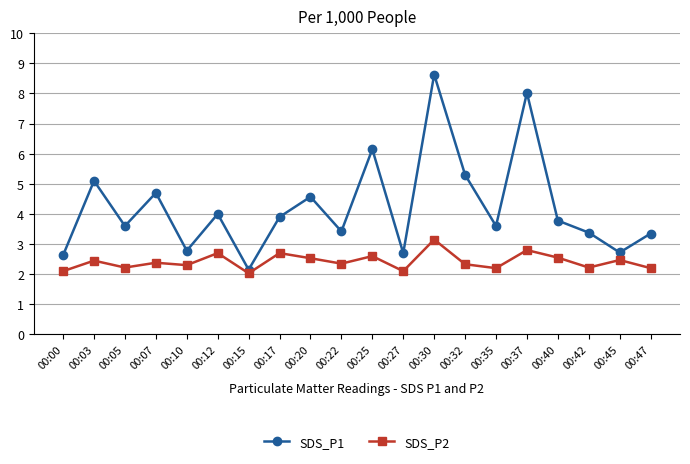

What is the difference between the maximum and minimum values in the SDS_P1 series?

6.5